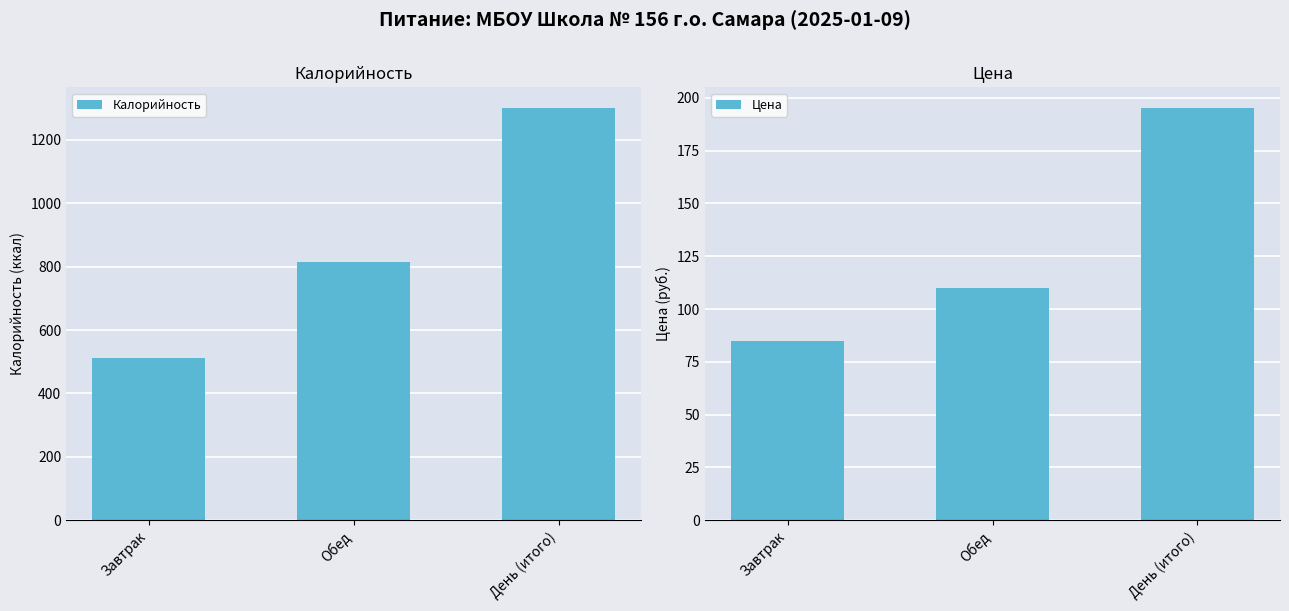

What is the sum of all Калорийность values?

2625.1